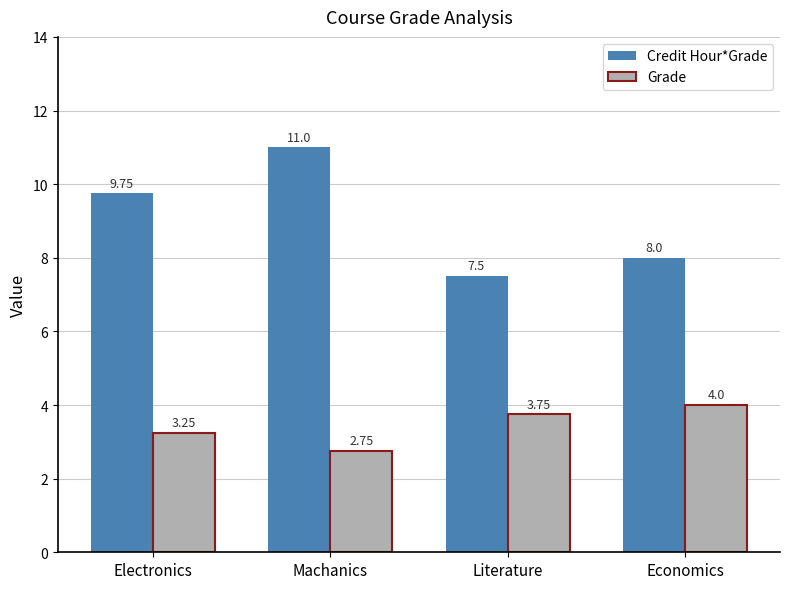

Where is Credit Hour*Grade nearest to the value 9?

Electronics